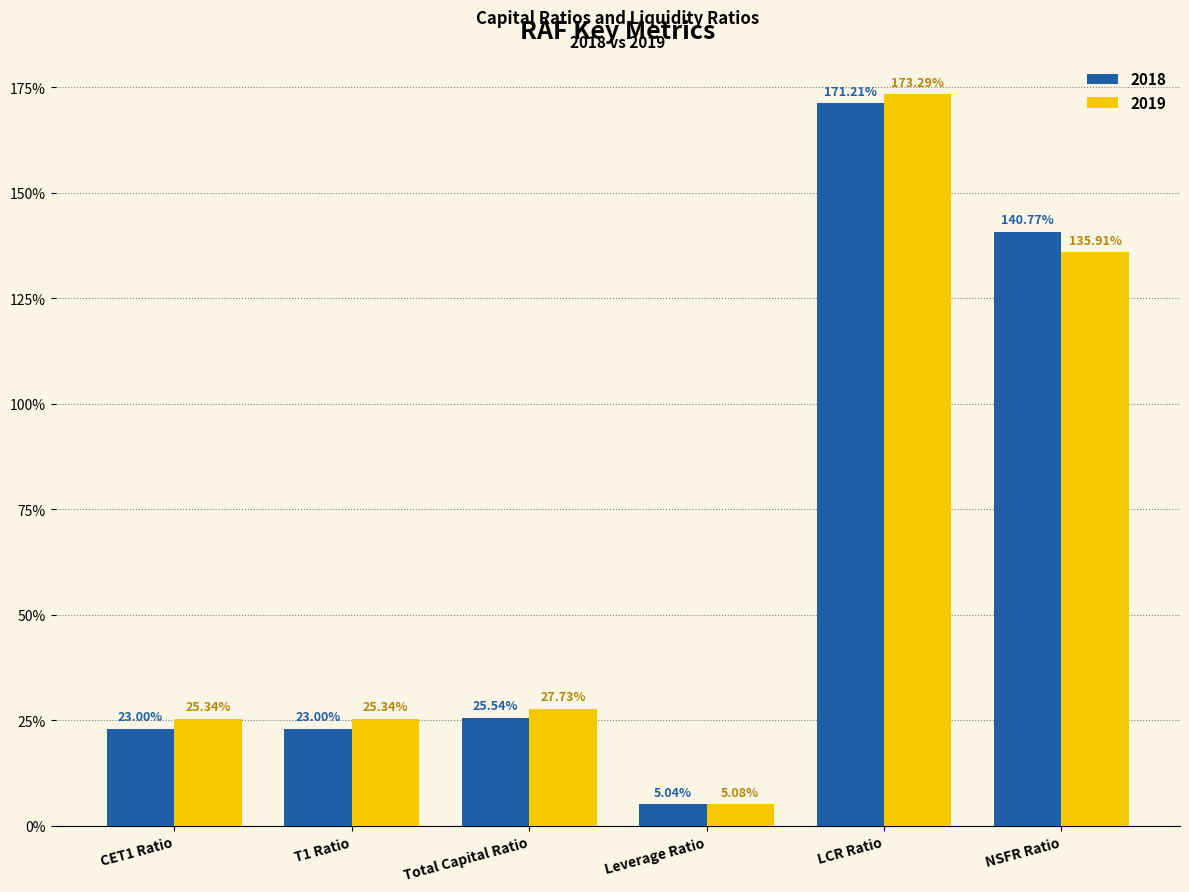

Reading left to right, extract all data points from this chart.

2018: 0.2	0.2	0.3	0.1	1.7	1.4
2019: 0.3	0.3	0.3	0.1	1.7	1.4